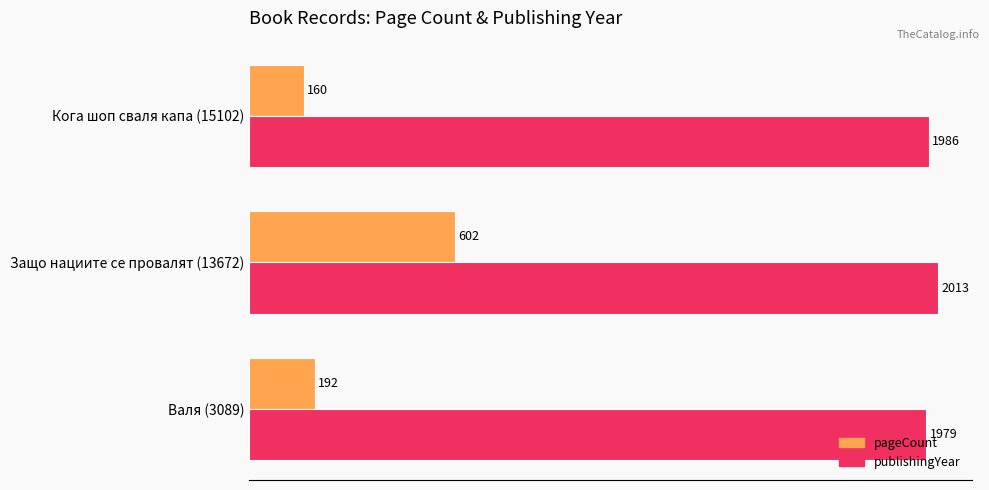

Which series has the largest total across all categories?

publishingYear